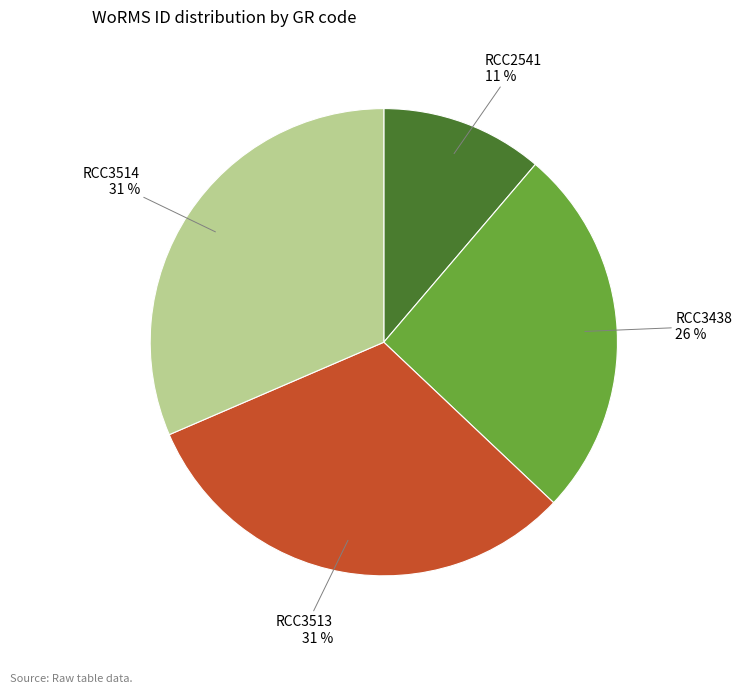

To the nearest percent, what is the difference between the largest and smallest slice percentages?

20%